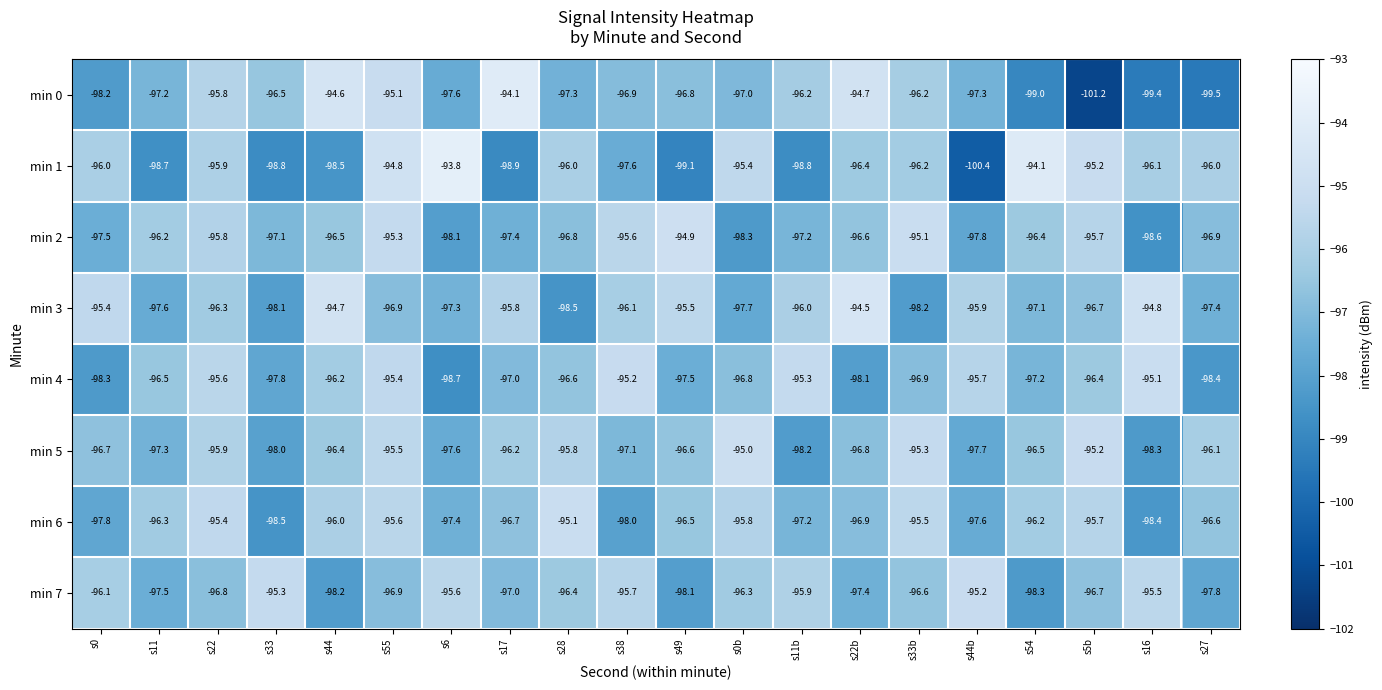

What is the difference between the maximum and minimum values in the min 1 series?

6.6